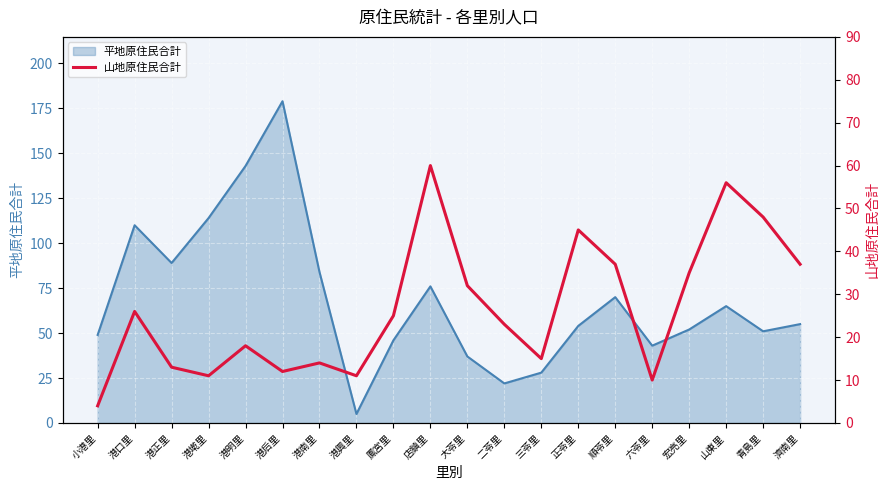

True or false: 平地原住民合計 has a value of 84 at 港南里.

True